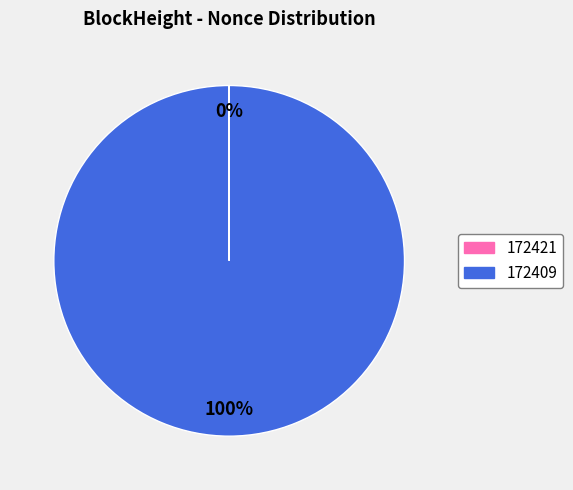

The 172409 slice represents 100% of the pie. True or false?

True